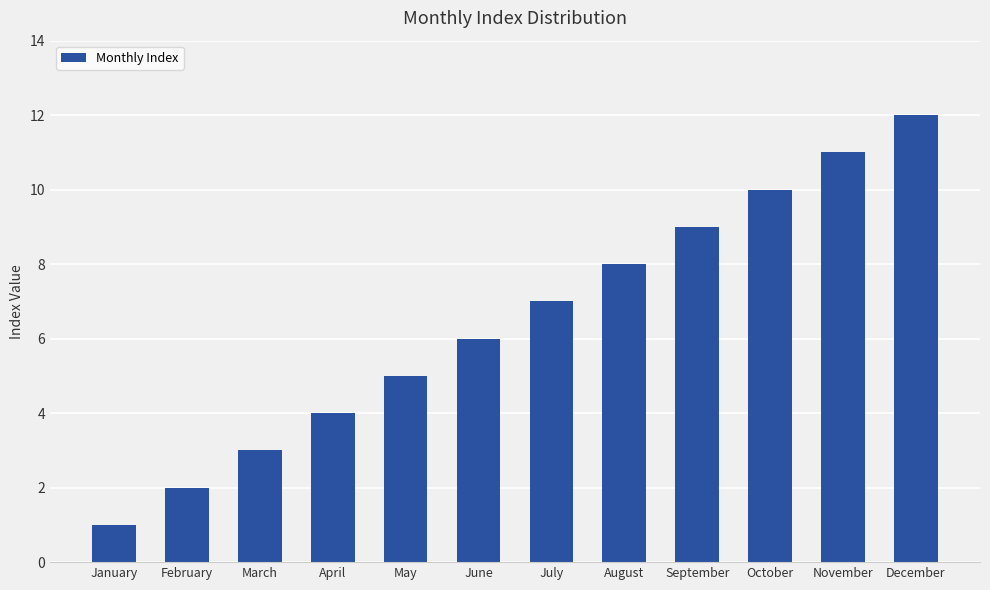

What is the maximum value shown in the chart?

12